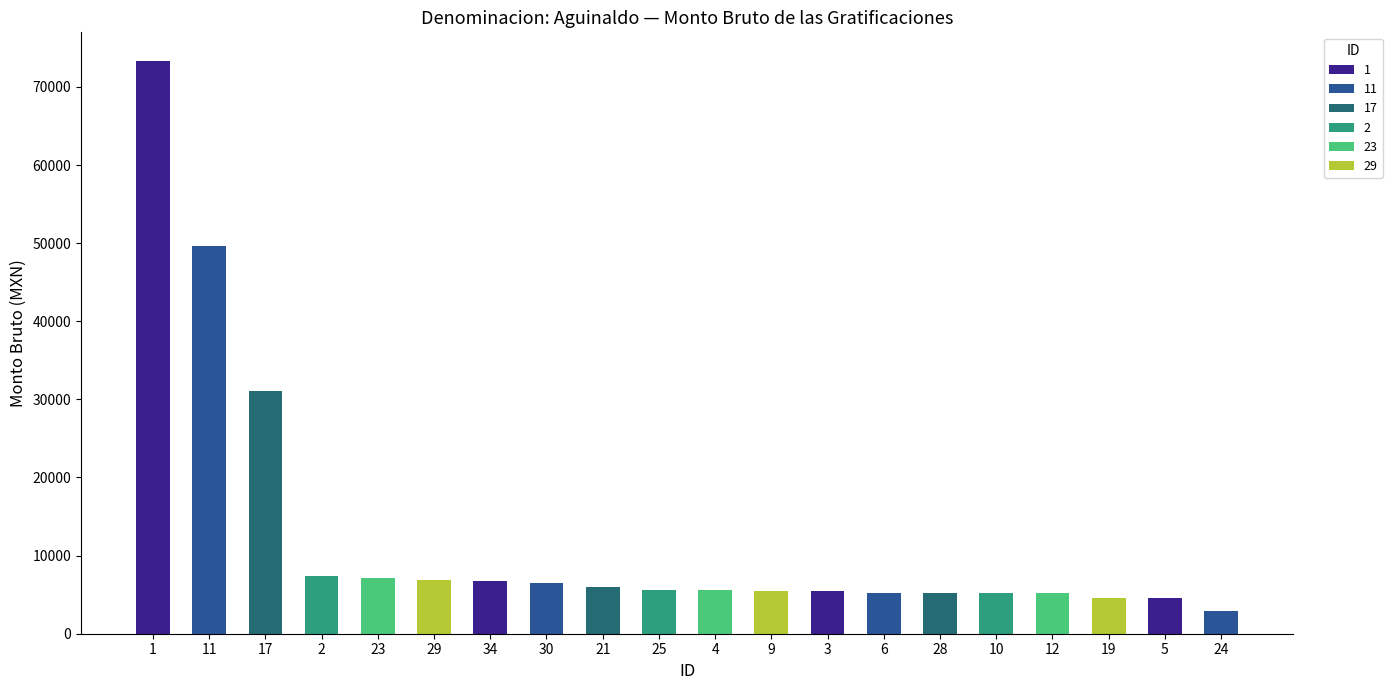

Which label corresponds to the smallest value in the chart?

24